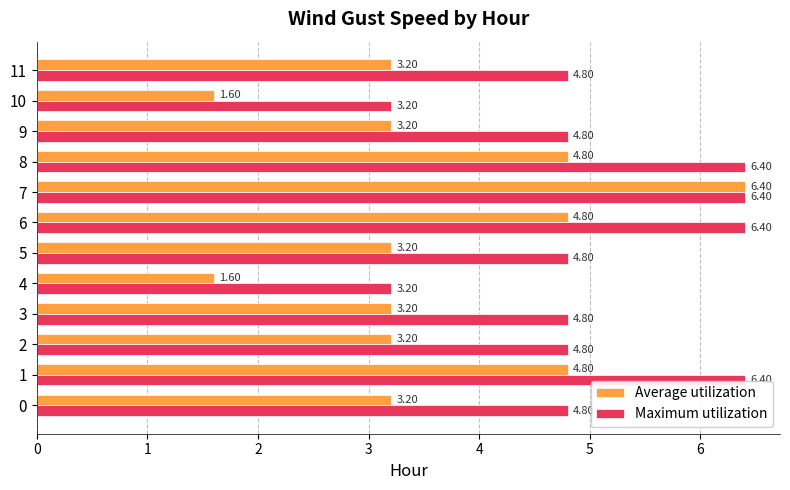

Is it true that Average utilization equals 4.8 at 8?

True